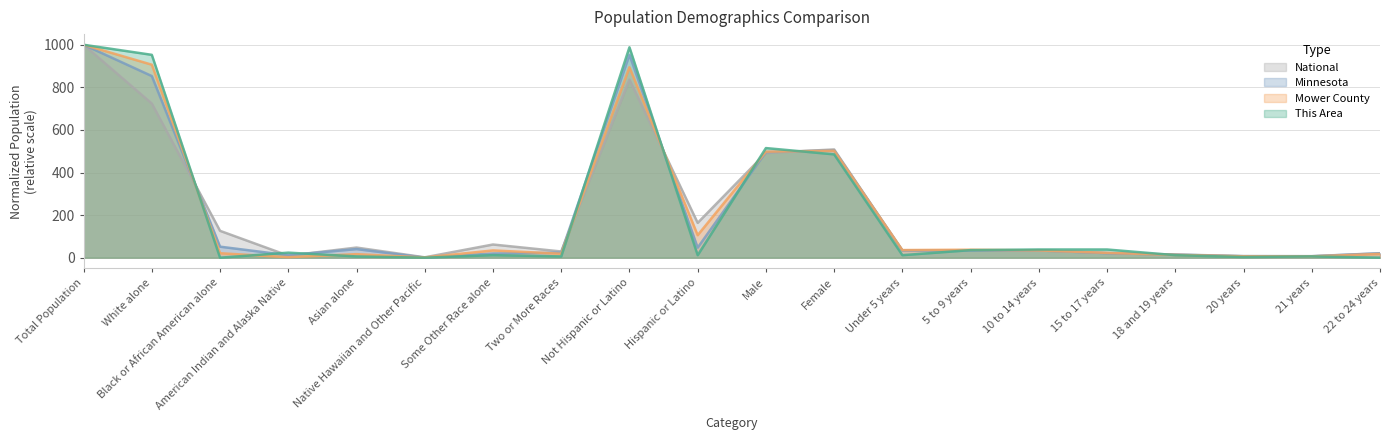

How many values in the National series are below 34?

10